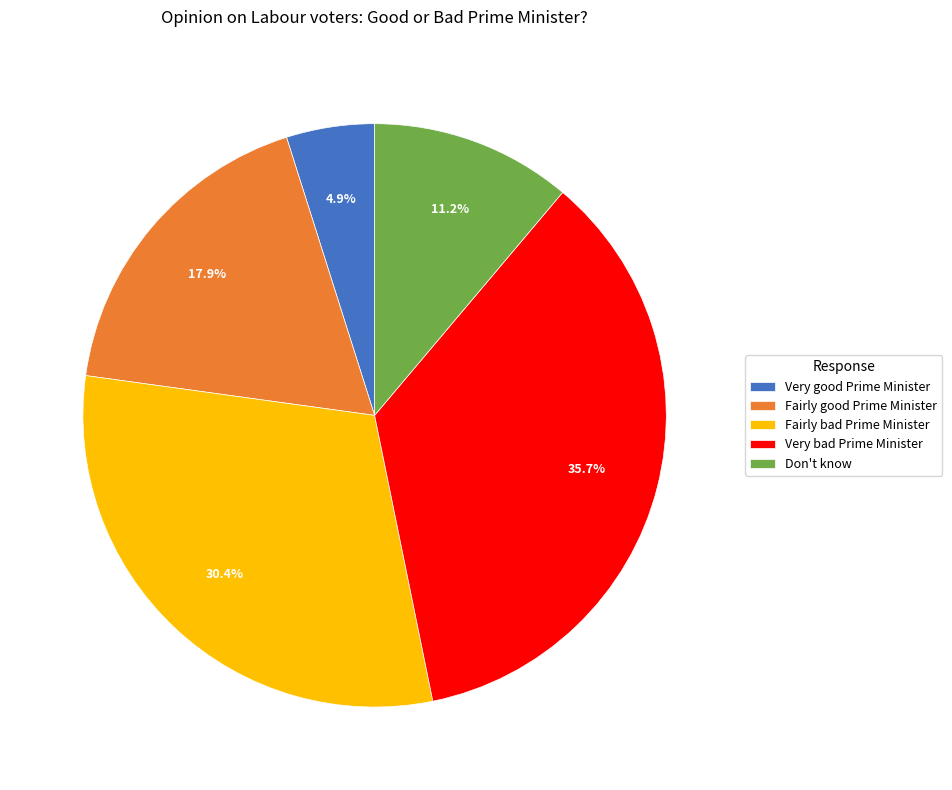

How many slices are in this pie chart?

5